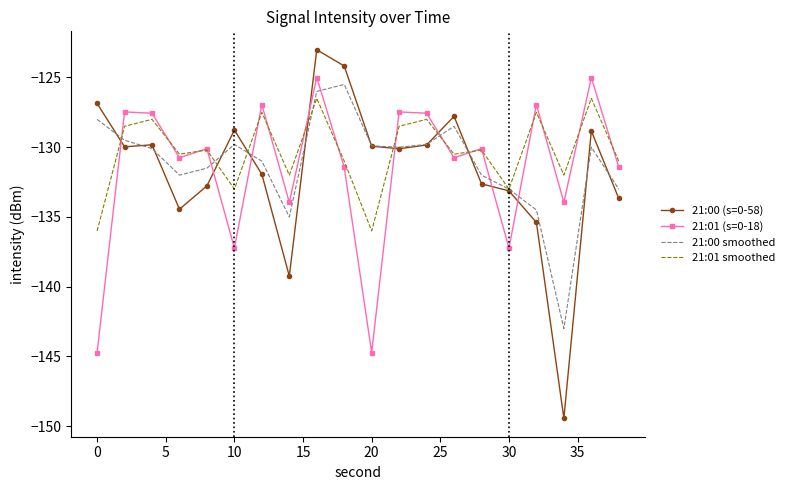

What is the highest value of the 21:01 smoothed series?

-126.5